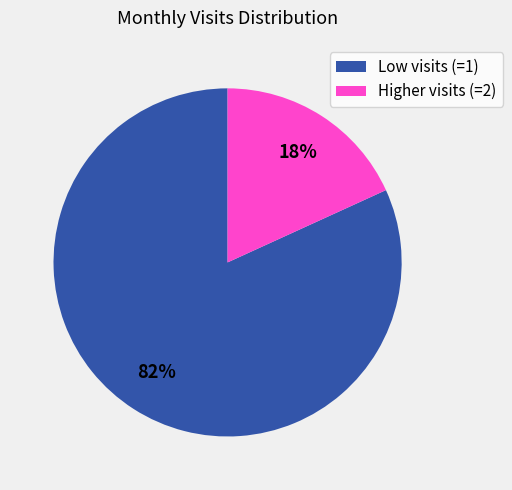

Which has a higher value, Low visits (=1) or Higher visits (=2)?

Low visits (=1)